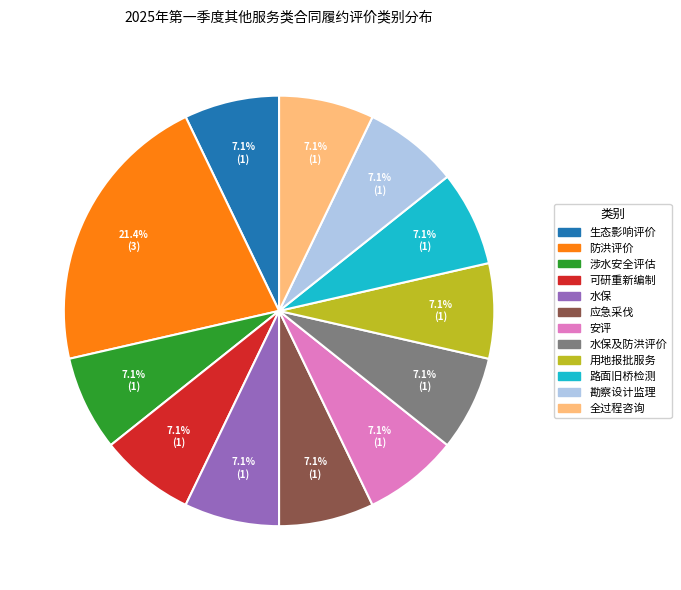

Is there any slice that represents more than half of the pie?

No